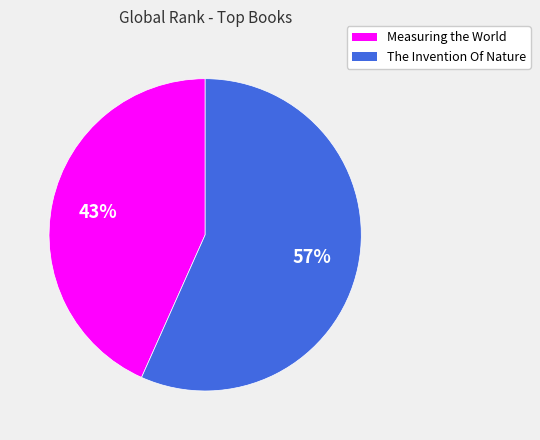

Which category accounts for the majority?

The Invention Of Nature